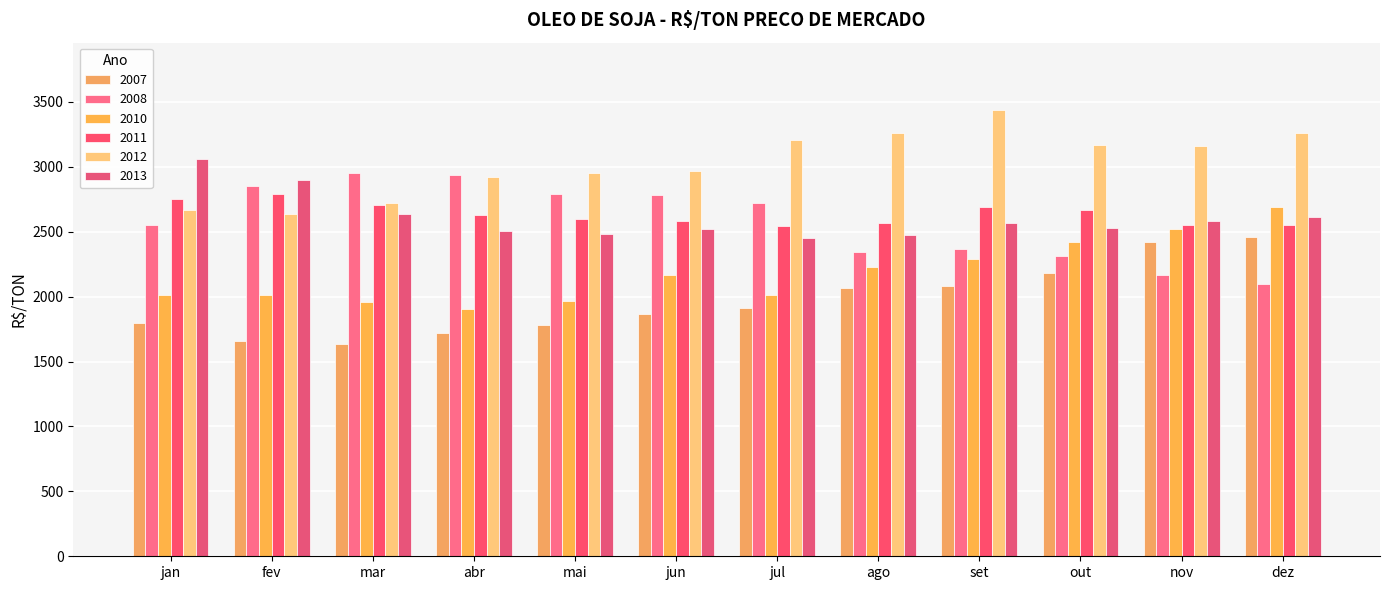

Which category has the highest value in the 2008 series?

mar